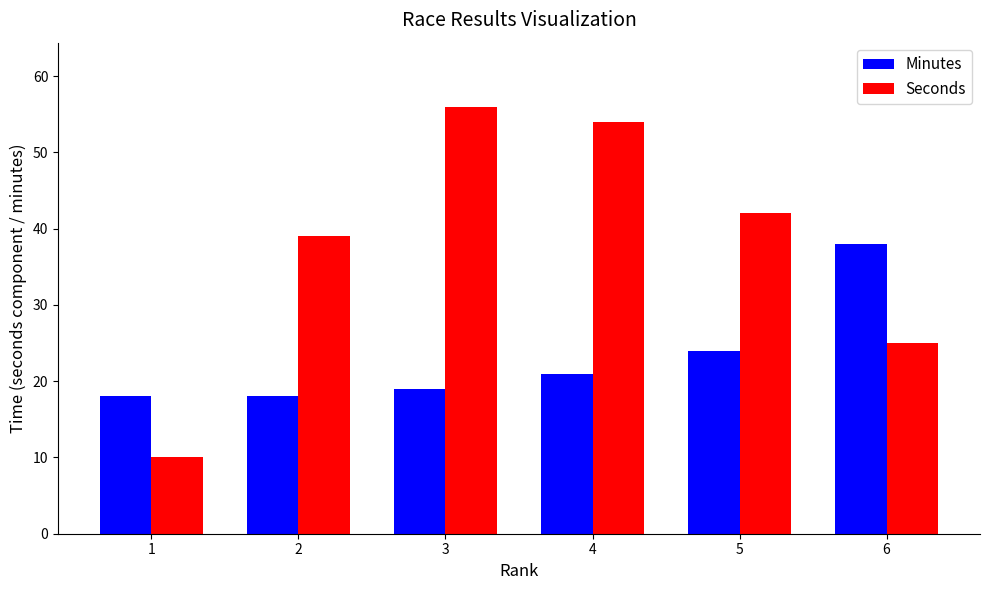

What is the difference between the maximum and minimum values in the Minutes series?

20